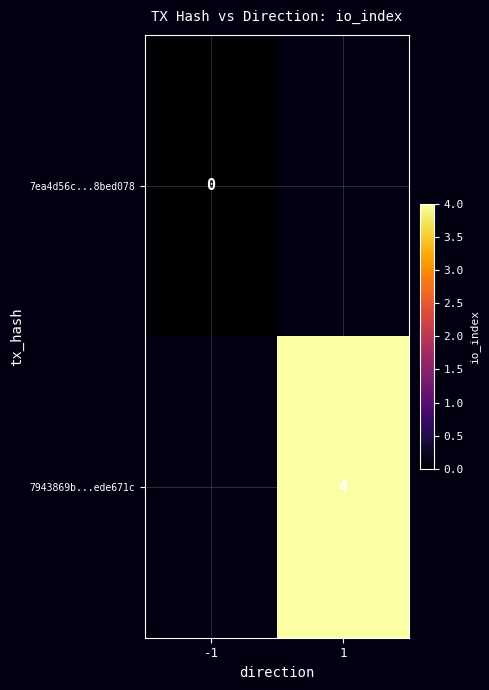

True or false: 7943869b...ede671c has a value of 6 at 1.

False